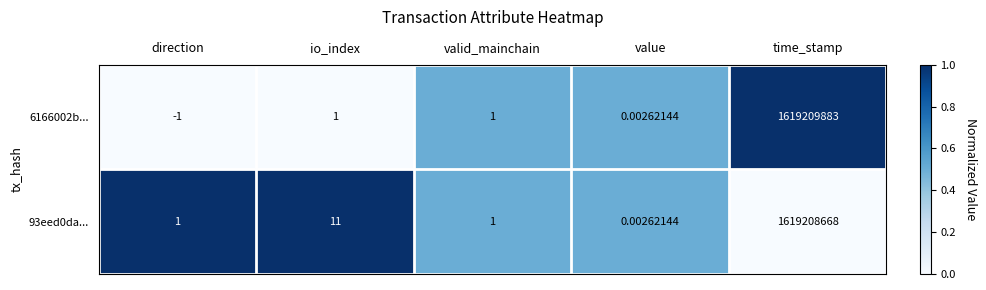

Which category has the highest value across all series?

time_stamp